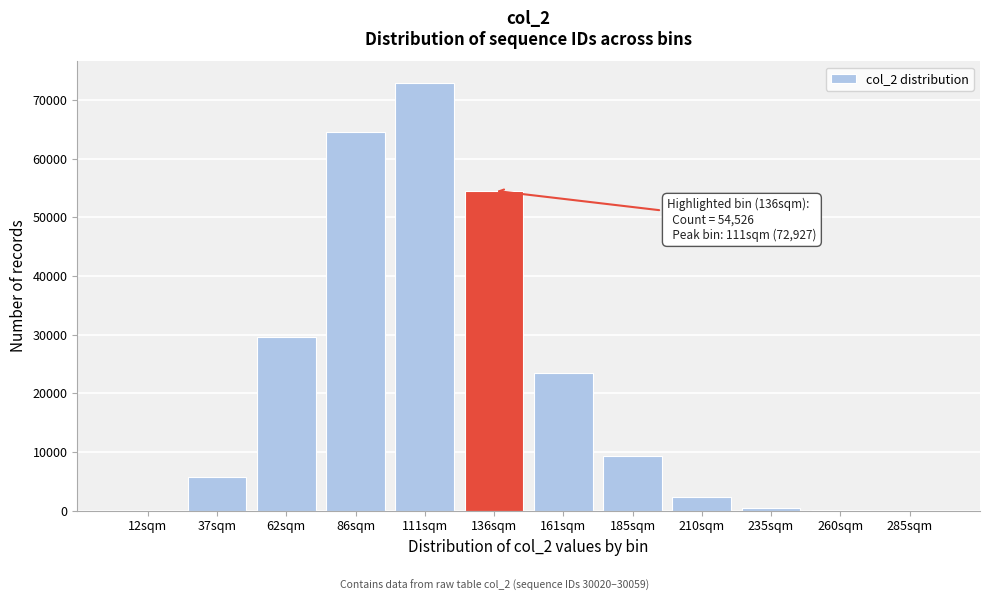

What is the greatest value displayed?

72927